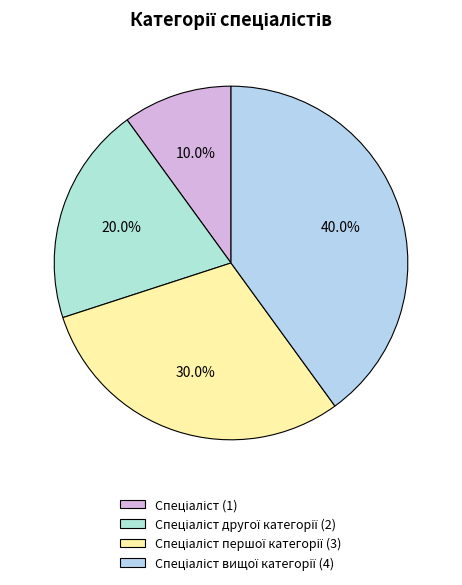

How many slices are in this pie chart?

4